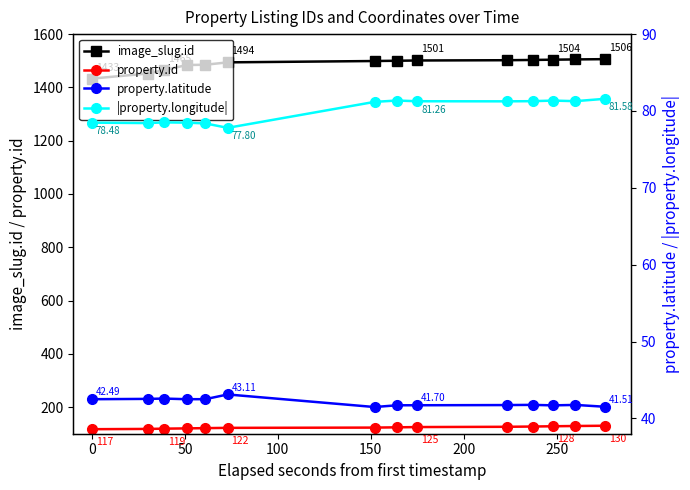

True or false: image_slug.id and property.latitude cross at least once.

False